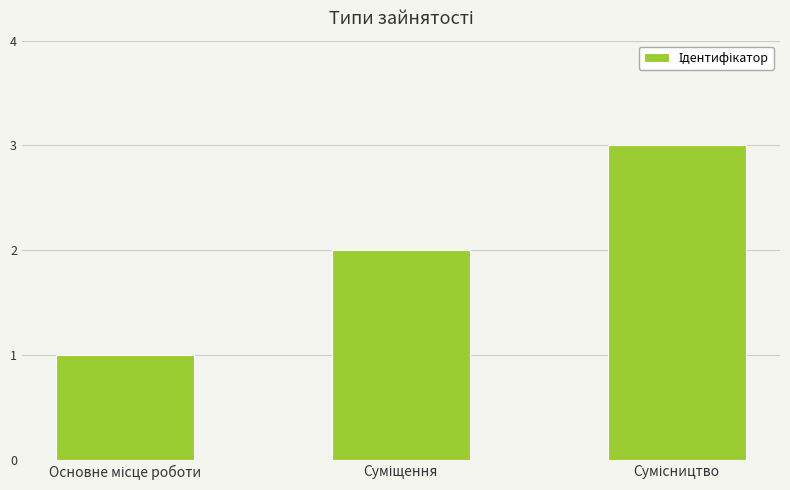

What is the difference between the maximum and minimum values?

2